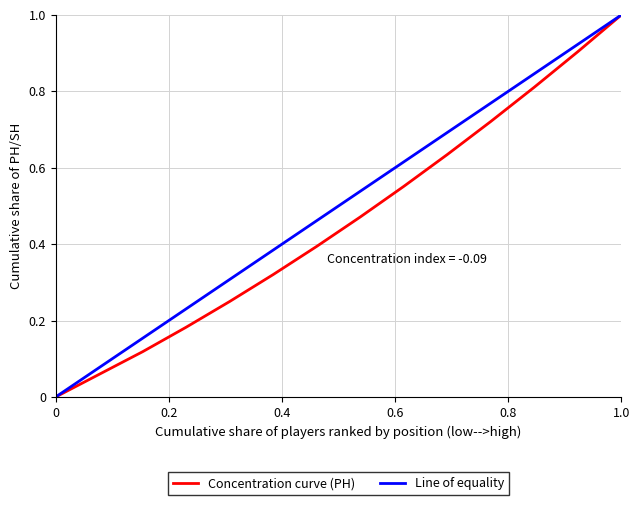

How many categories are shown in the chart?

14